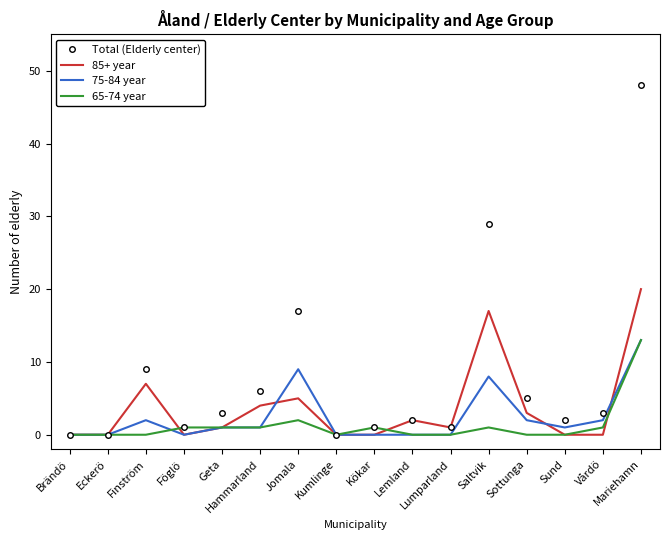

How many values in the Total (Elderly center) series are below 3?

8